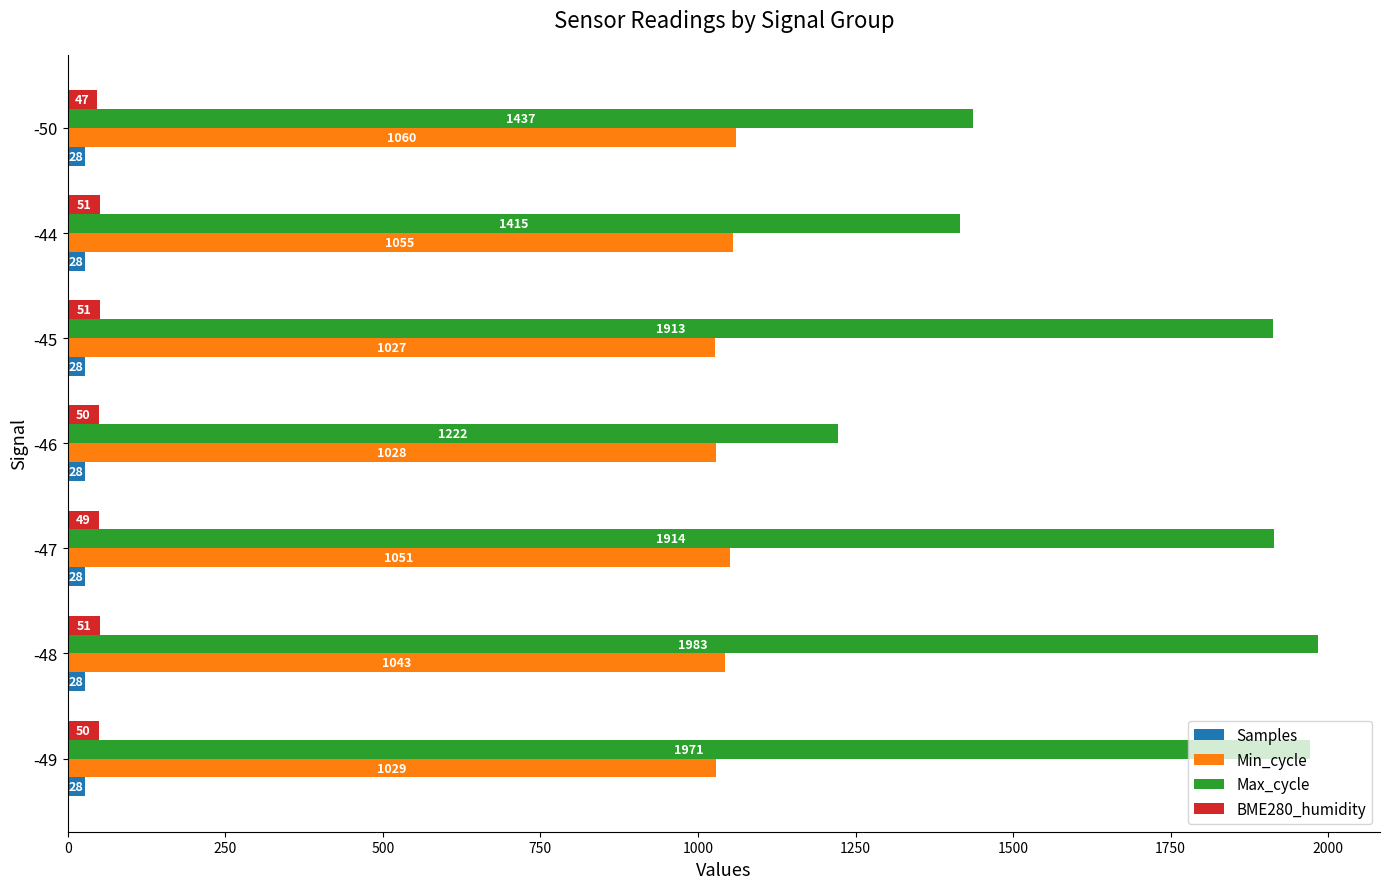

Between -46 and -45, which series saw the biggest shift?

Max_cycle